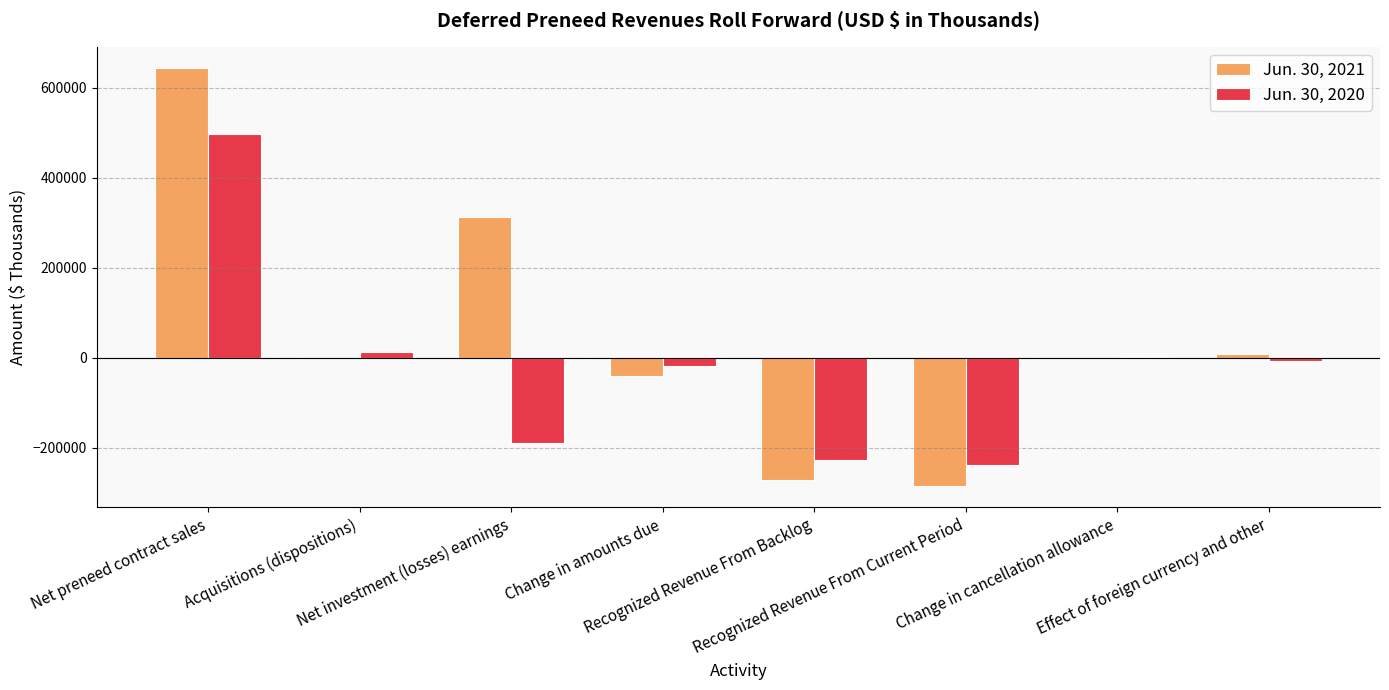

How many data points in Jun. 30, 2020 are above -6891?

3